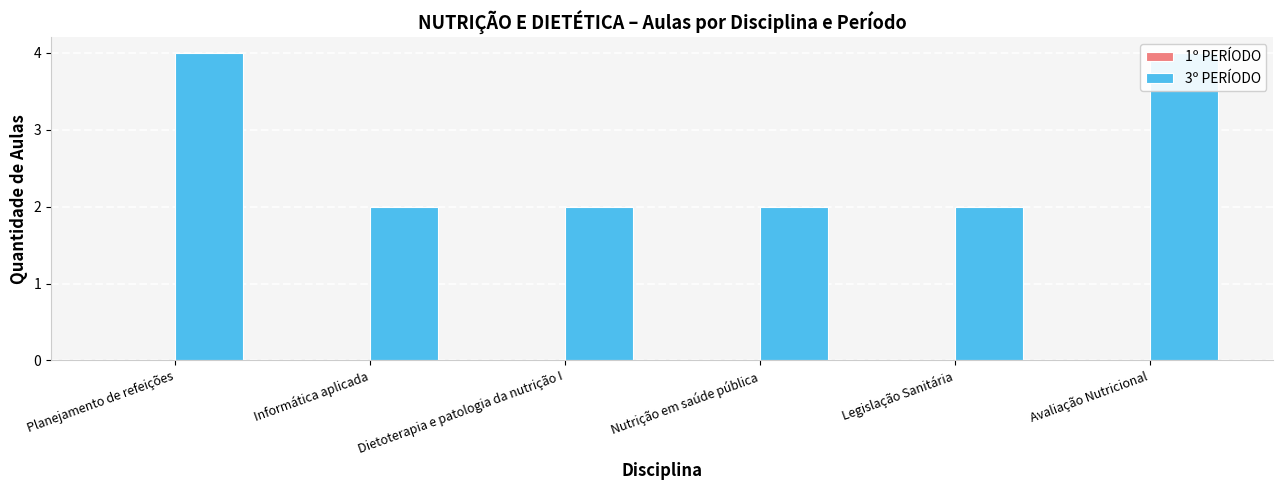

Reading left to right, list all the values displayed in this chart.

1º PERÍODO: 0	0	0	0	0	0
3º PERÍODO: 4	2	2	2	2	4